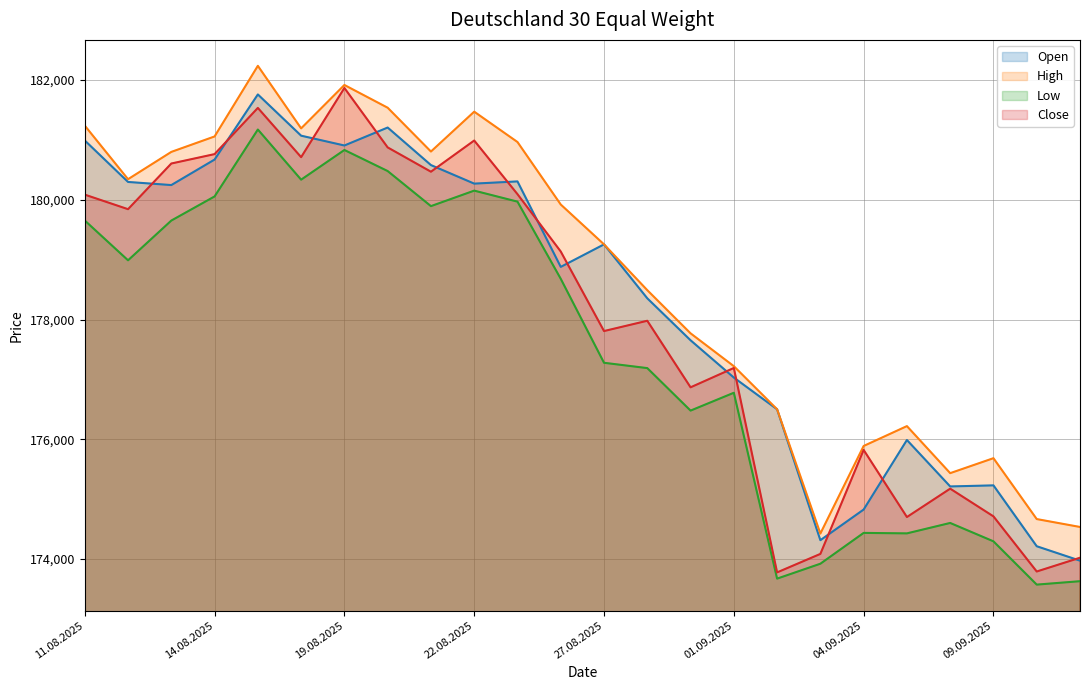

Reading left to right, transcribe all the data shown in this chart.

Open: 180992	180299	180247	180673	181761	181072	180908	181208	180581	180271	180308	178880	179256	178355	177654	177031	176501	174314	174826	175988	175212	175230	174213	173972
High: 181240	180345	180801	181059	182239	181194	181919	181539	180807	181473	180966	179922	179256	178491	177770	177221	176501	174425	175888	176220	175434	175684	174667	174535
Low: 179655	178990	179654	180057	181175	180337	180833	180481	179895	180154	179970	178681	177278	177189	176479	176777	173672	173921	174436	174428	174602	174295	173572	173629
Close: 180087	179844	180607	180764	181536	180713	181869	180876	180470	180991	180095	179137	177808	177980	176868	177191	173776	174085	175822	174701	175175	174712	173791	174021